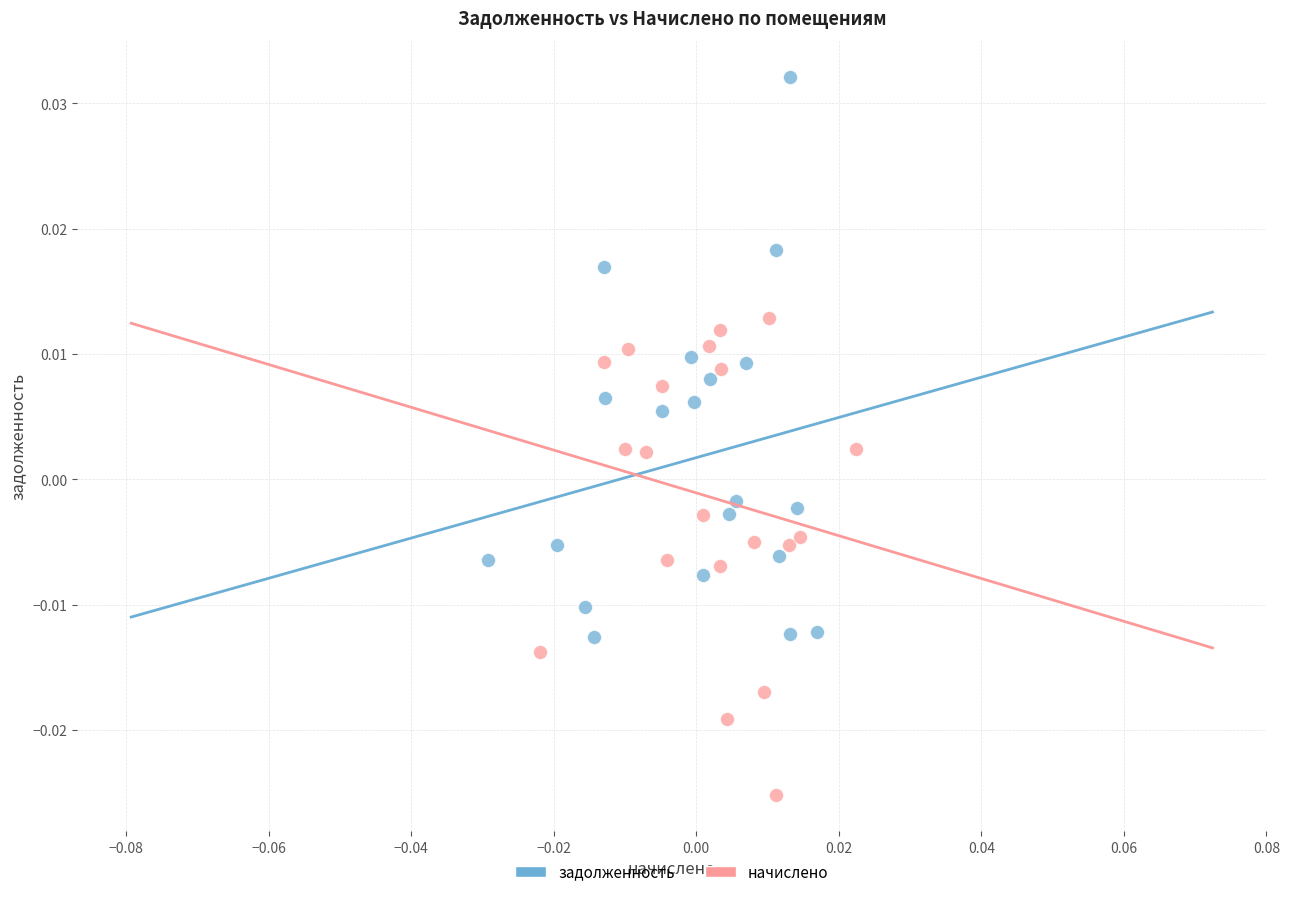

Which series reaches the maximum Y coordinate?

задолженность